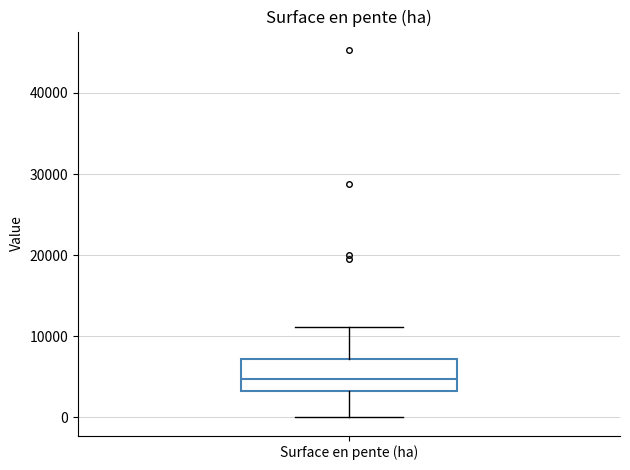

Read this box plot against the y-axis: the position of the median line, the range covered by the box, and the ends of both whiskers. The values are not printed on the chart, so give them approximately, as read against the axis.

median 5000, box 3000 to 7000, whiskers 0 to 11000